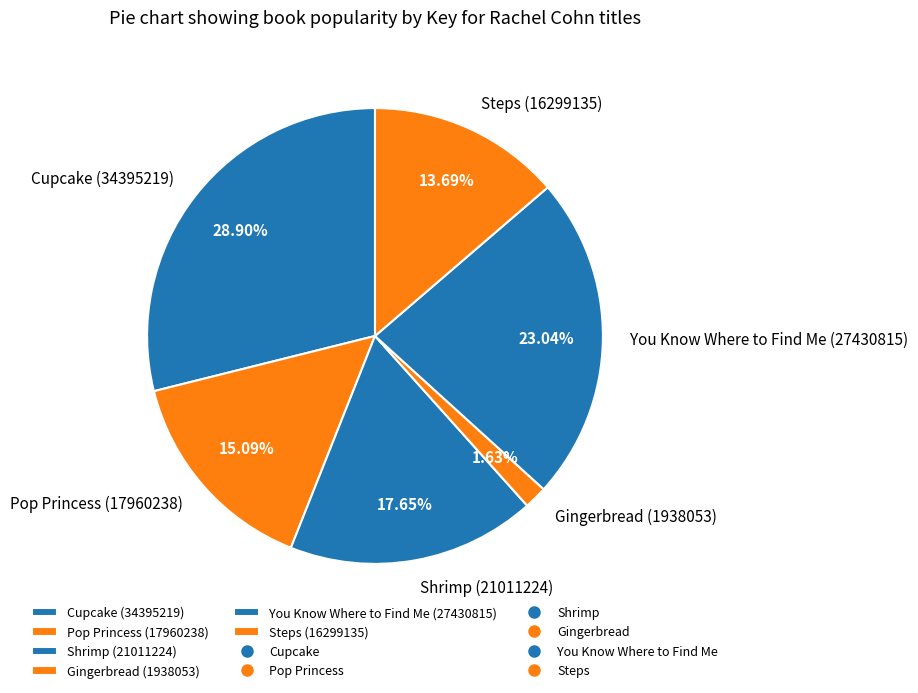

Between You Know Where to Find Me (27430815) and Shrimp (21011224), which is larger?

You Know Where to Find Me (27430815)